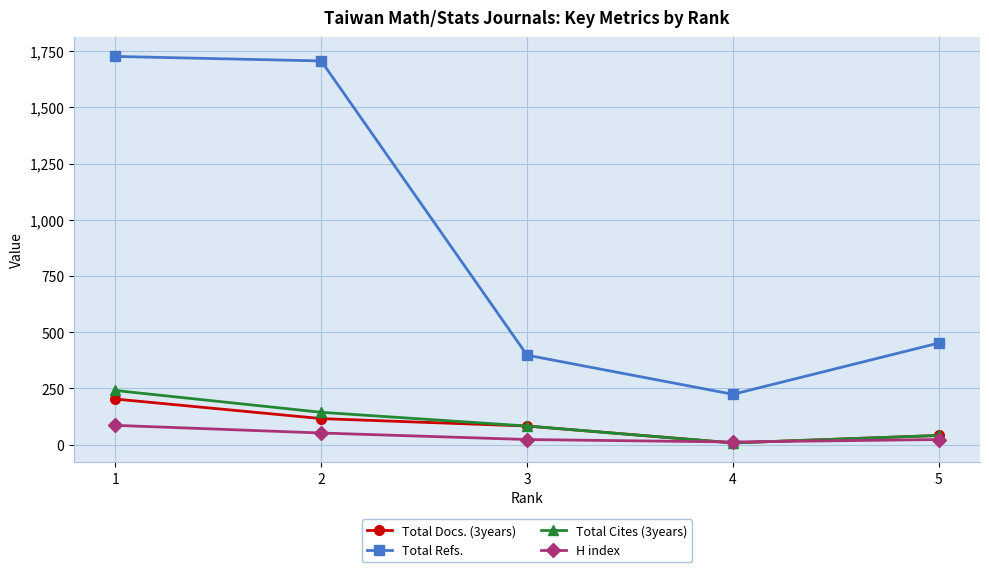

True or false: Total Docs. (3years) and Total Refs. cross at least once.

False